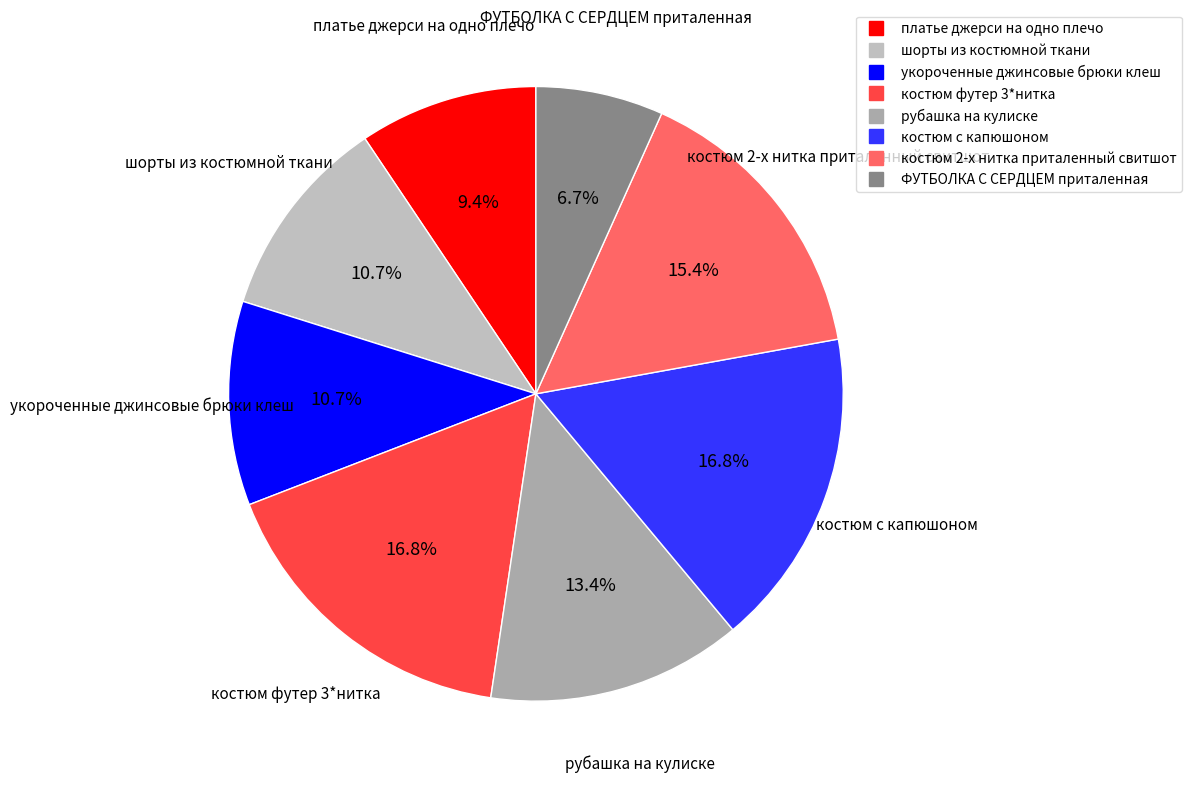

Count the number of slices in the pie.

8